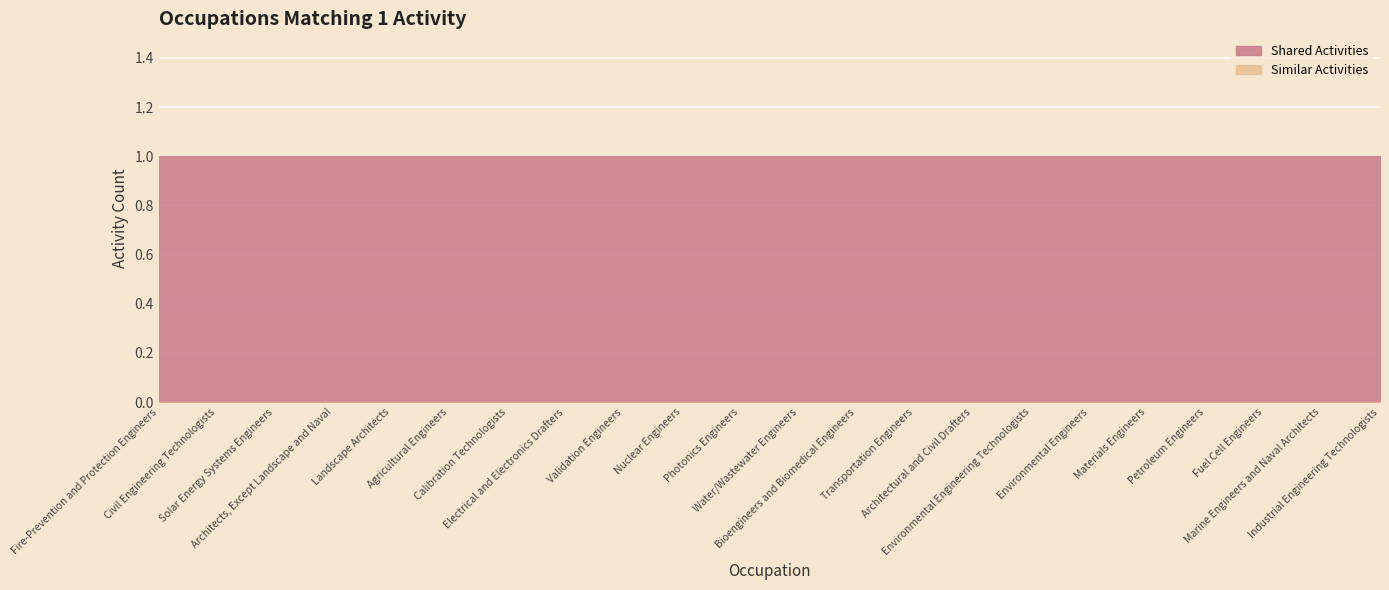

True or false: Shared Activities and Similar Activities intersect in this chart.

False